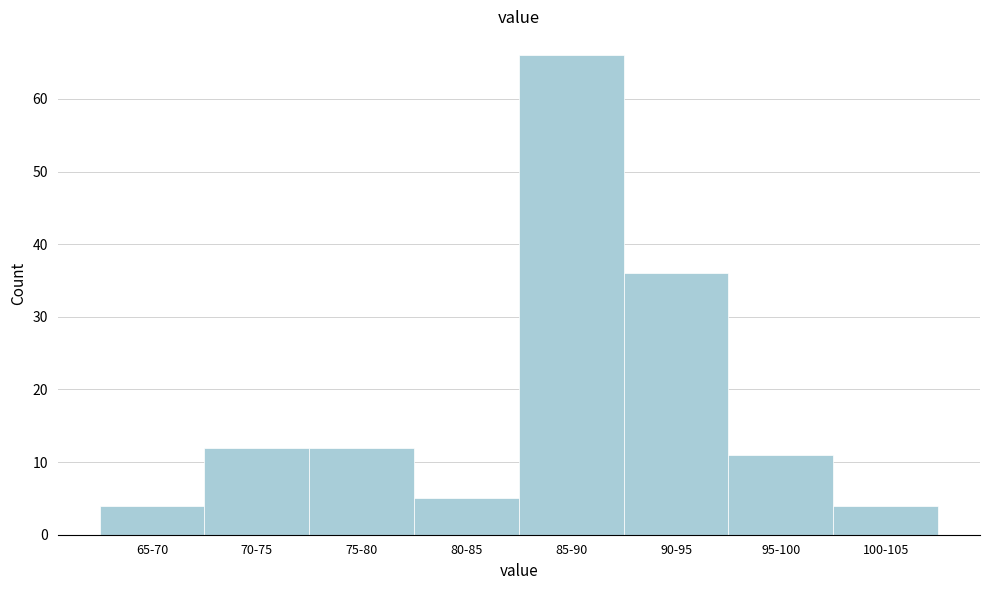

Reading left to right, extract all data points from this chart.

65-70=4	70-75=12	75-80=12	80-85=5	85-90=66	90-95=36	95-100=11	100-105=4